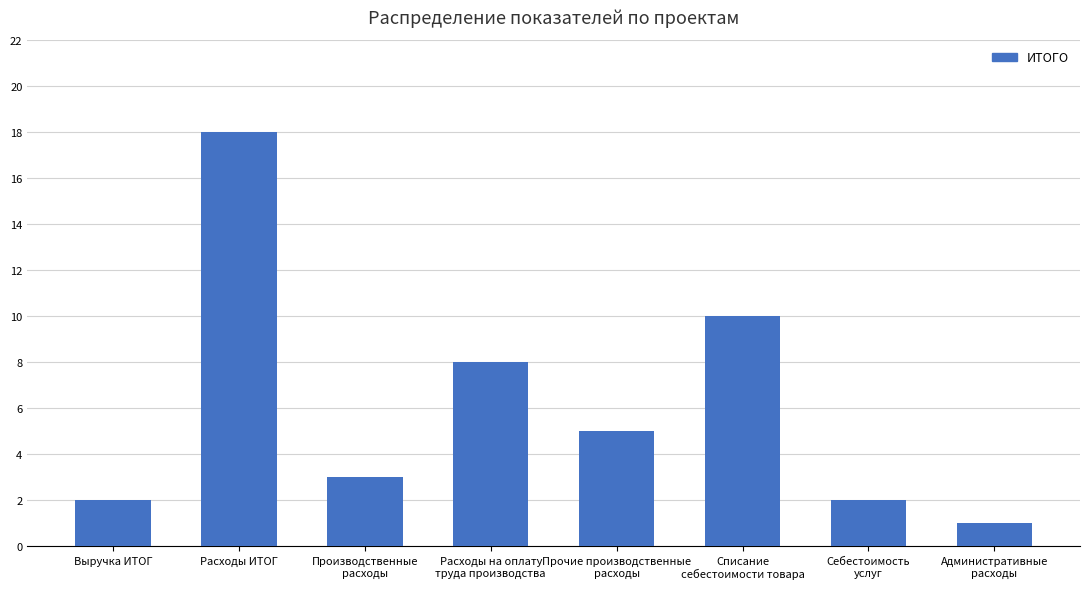

Which category has the highest value across all series?

Расходы ИТОГ